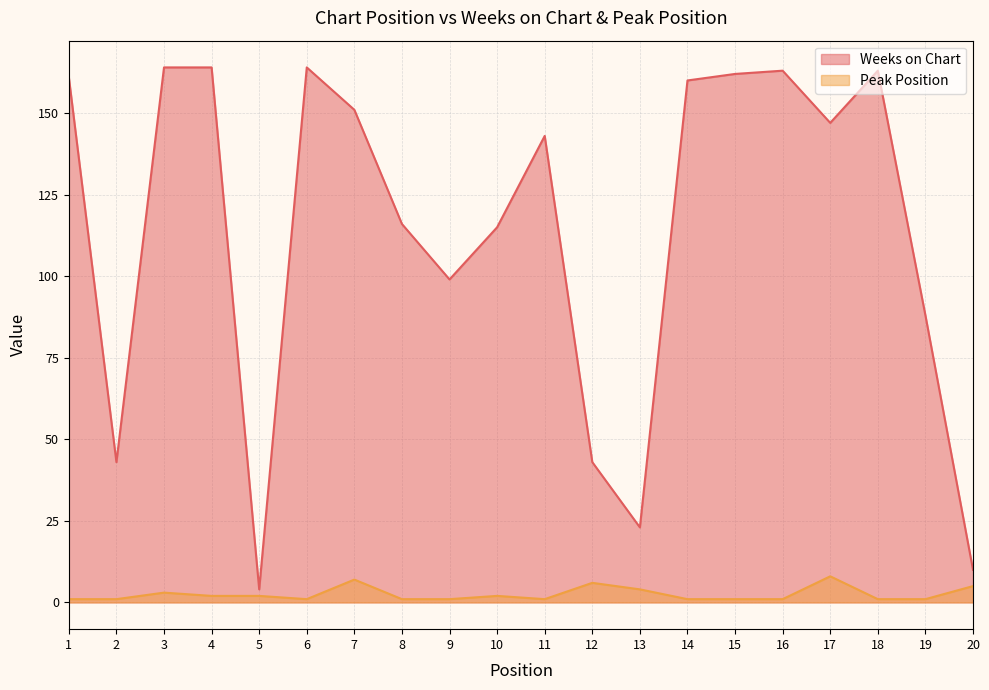

Where is the first local maximum for Peak Position?

3